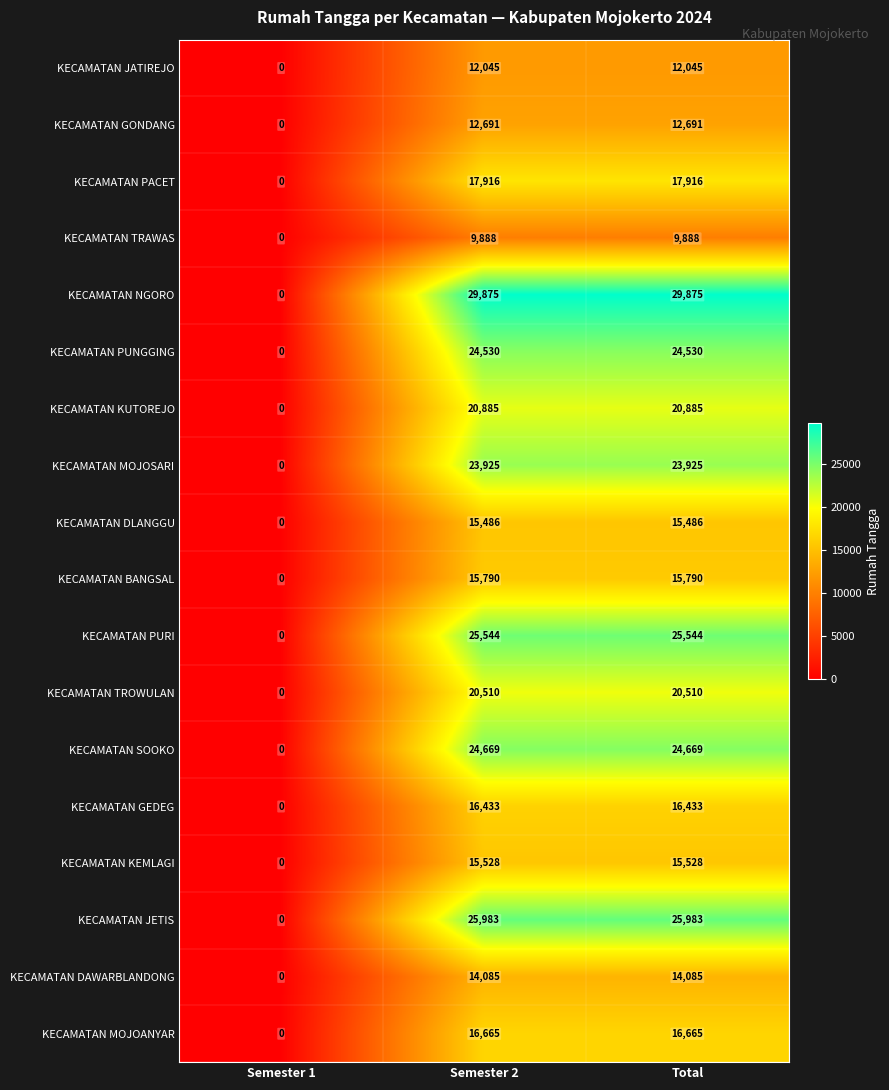

Count the number of data series in this chart.

18